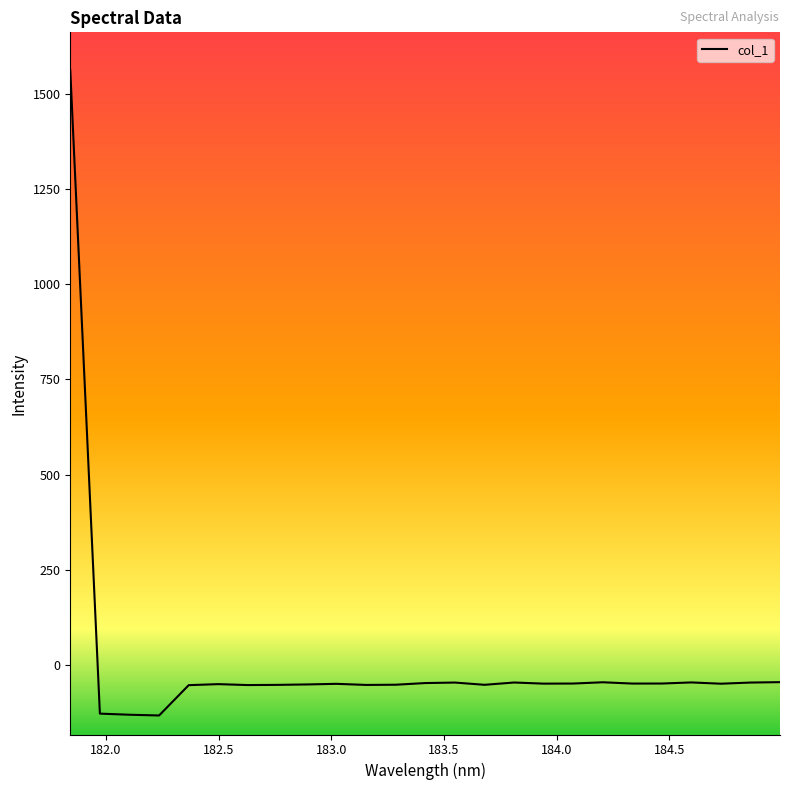

What is the difference between the maximum and minimum values?

1695.4